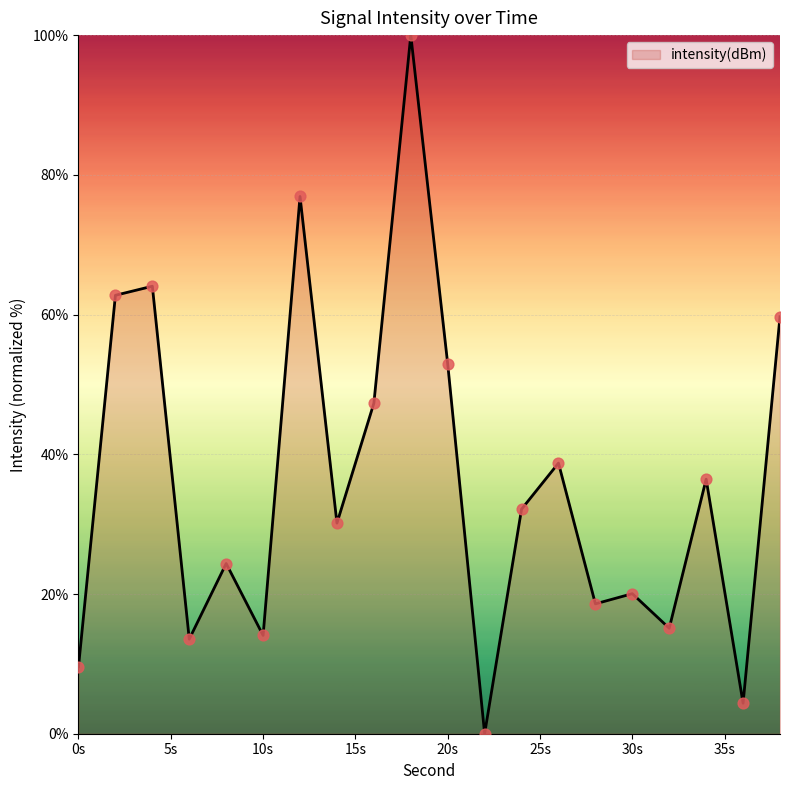

What is the greatest value displayed?

100.0